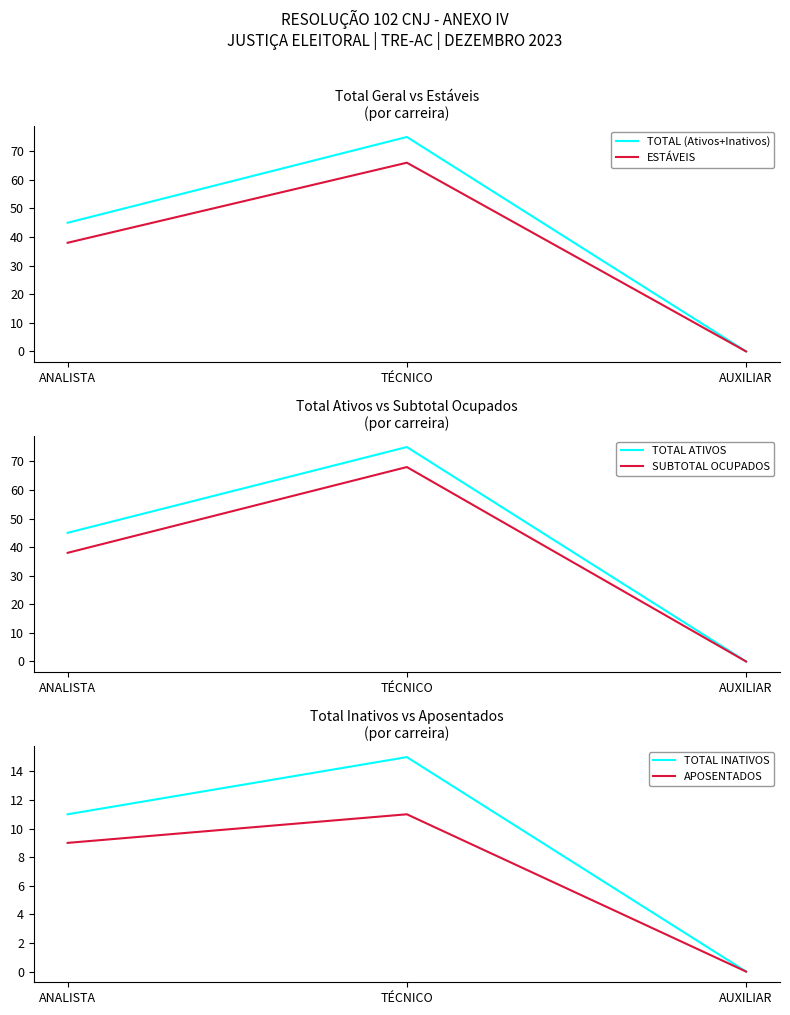

Rank the series at TÉCNICO from lowest to highest value.

APOSENTADOS, TOTAL INATIVOS, ESTÁVEIS, SUBTOTAL OCUPADOS, TOTAL (Ativos+Inativos), TOTAL ATIVOS